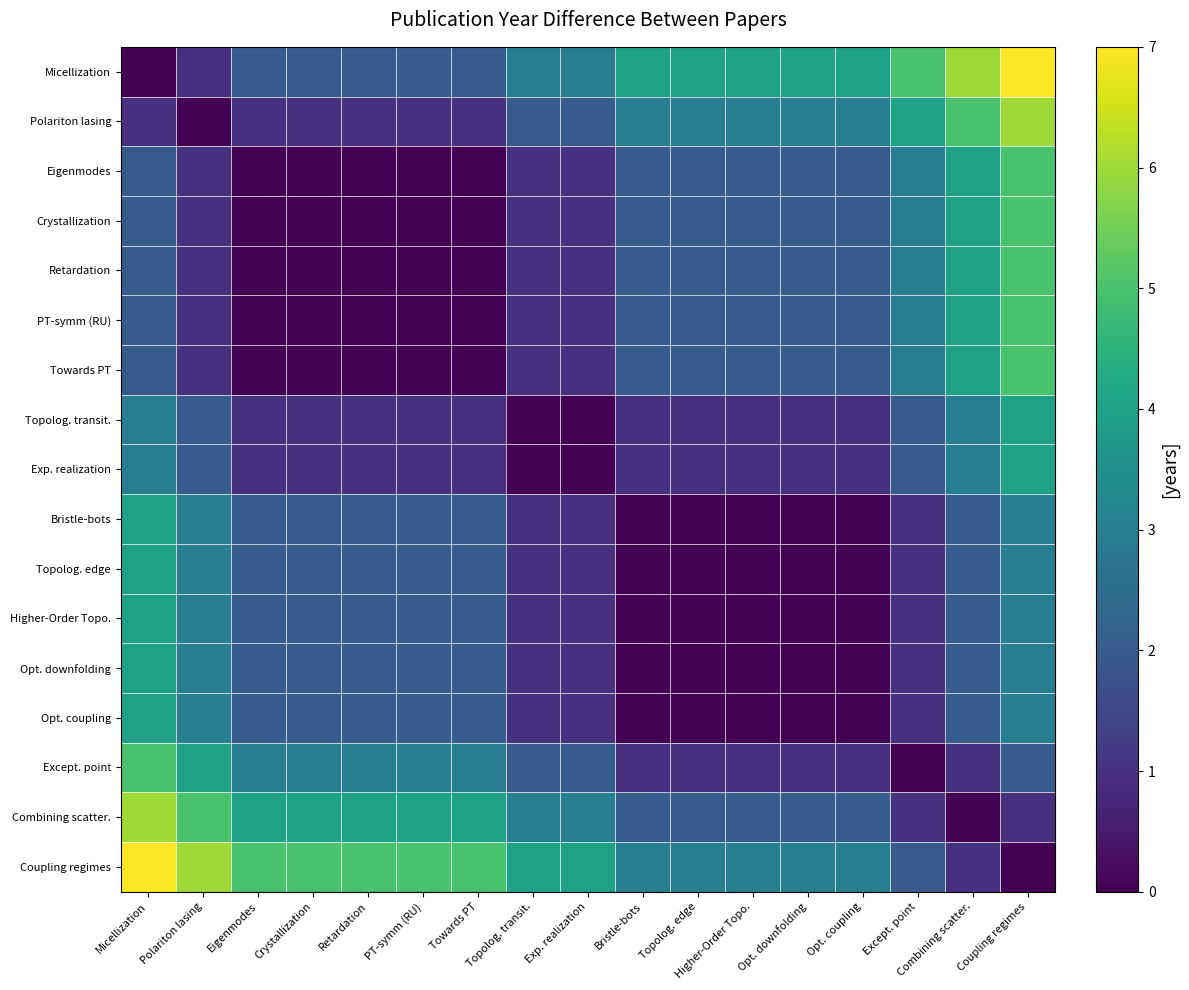

Between Eigenmodes and Opt. downfolding, which is larger?

Opt. downfolding